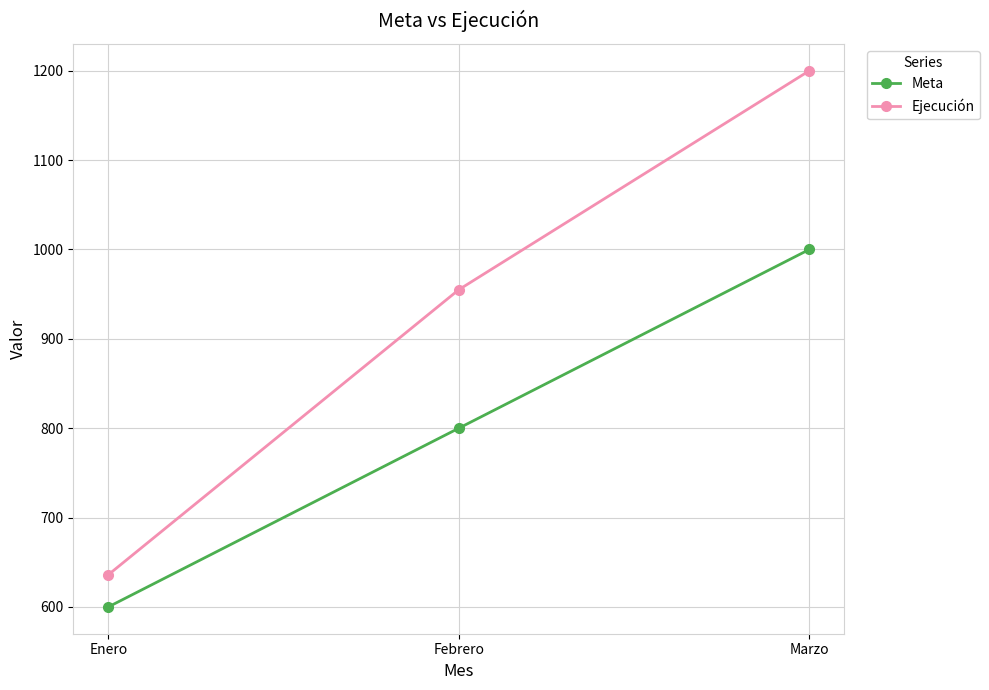

Reading left to right, list all the values displayed in this chart.

Meta: Enero=600	Febrero=800	Marzo=1000
Ejecución: Enero=636	Febrero=955	Marzo=1200